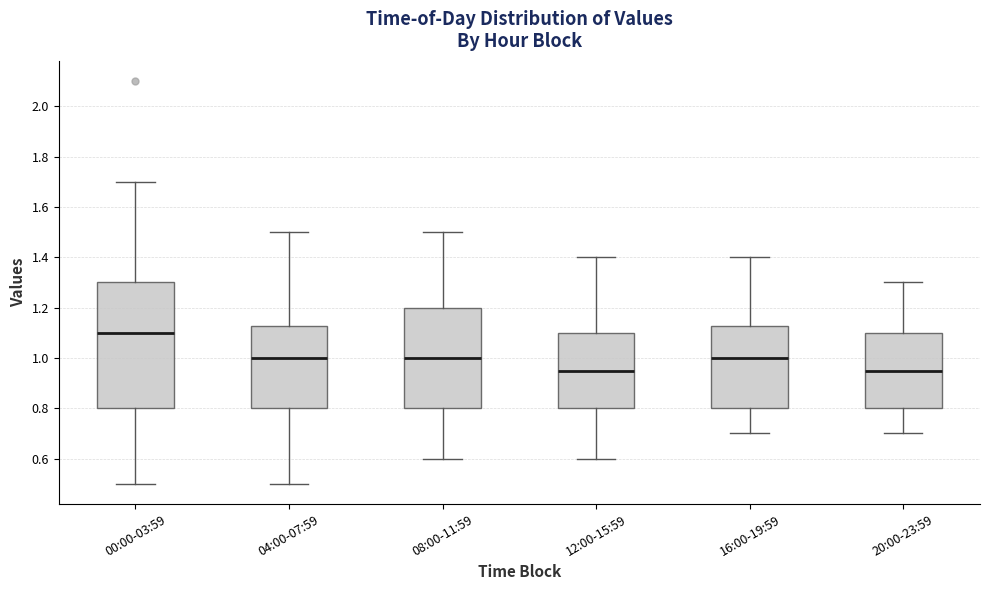

Reading left to right, transcribe this box plot: for each box, give where its median line is, the range the box spans, and where its two whiskers end, as read against the y-axis. The values are not printed on the chart, so give them approximately, as read against the axis.

00:00-03:59: median 1.10, box 0.80 to 1.30, whiskers 0.50 to 1.70
04:00-07:59: median 1.00, box 0.80 to 1.12, whiskers 0.50 to 1.50
08:00-11:59: median 1.00, box 0.80 to 1.20, whiskers 0.60 to 1.50
12:00-15:59: median 0.96, box 0.80 to 1.10, whiskers 0.60 to 1.40
16:00-19:59: median 1.00, box 0.80 to 1.12, whiskers 0.70 to 1.40
20:00-23:59: median 0.96, box 0.80 to 1.10, whiskers 0.70 to 1.30